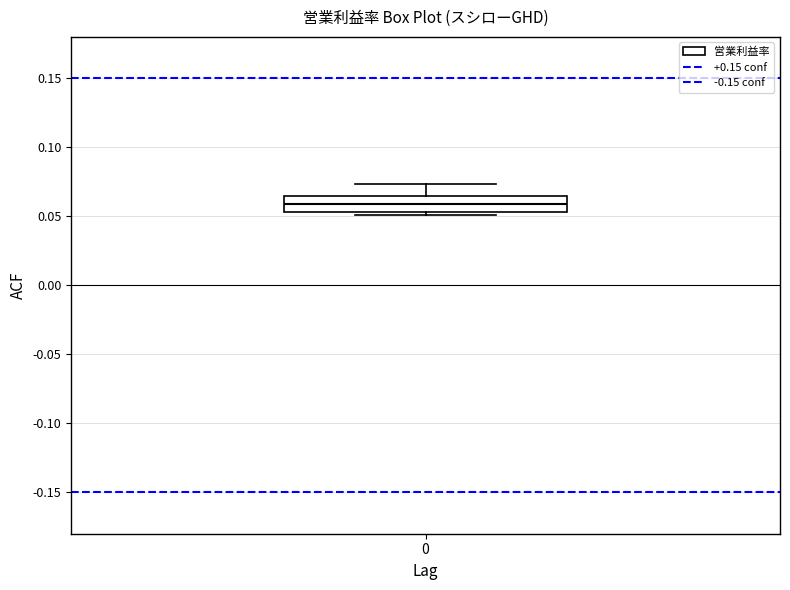

Read this box plot against the y-axis: the position of the median line, the range covered by the box, and the ends of both whiskers. The values are not printed on the chart, so give them approximately, as read against the axis.

median 0.060, box 0.055 to 0.065, whiskers 0.050 to 0.075